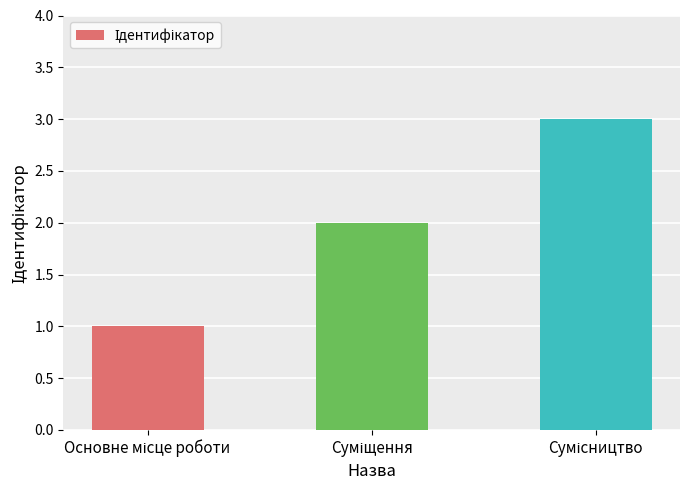

What is the average value?

2